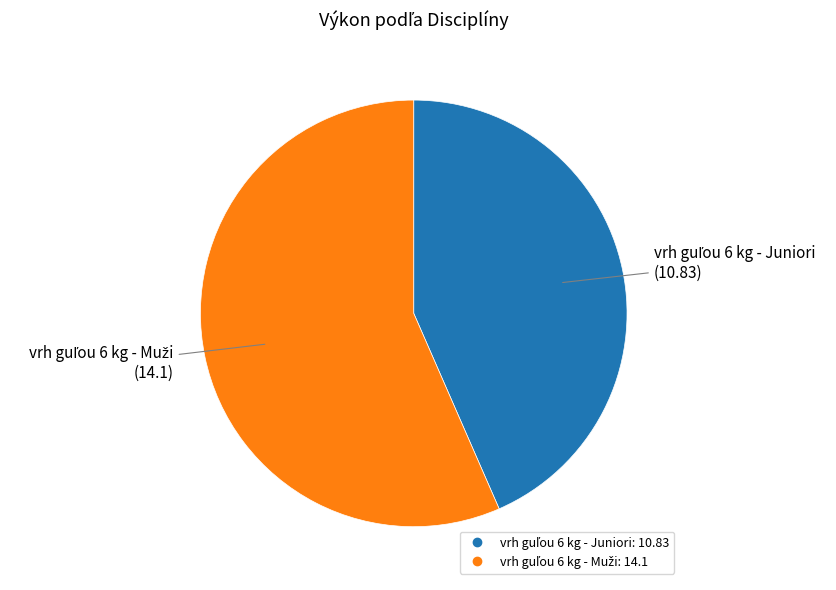

Is there any slice that represents more than half of the pie?

Yes